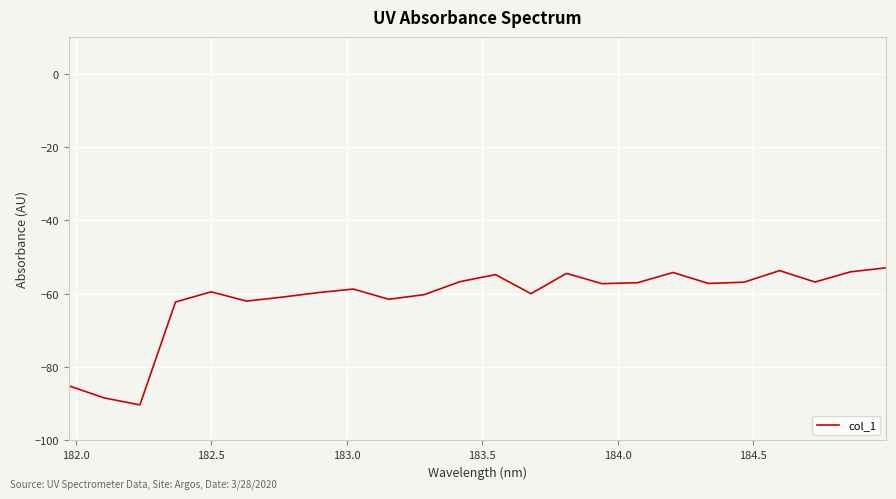

What is the minimum value shown in the chart?

-90.3